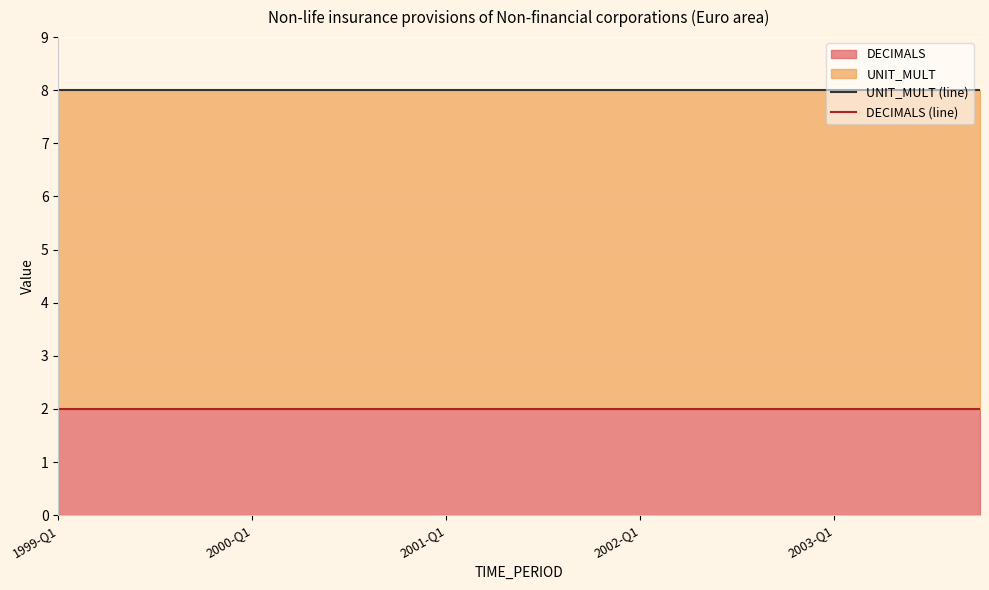

Which series has the largest total across all categories?

UNIT_MULT (line)